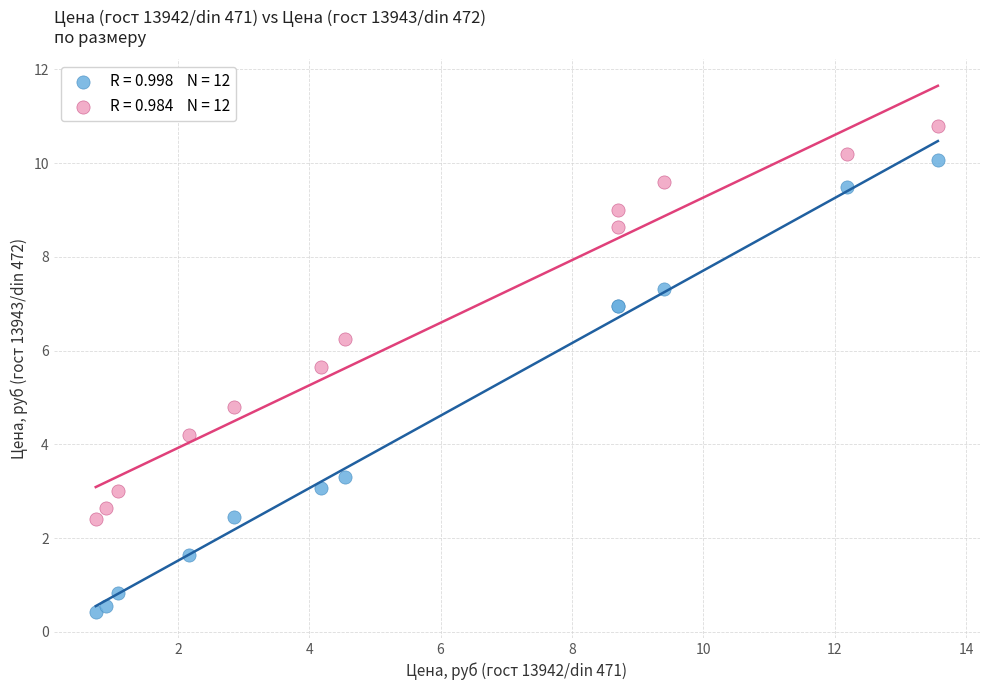

Across all series, what Y value is closest to 5?

4.8